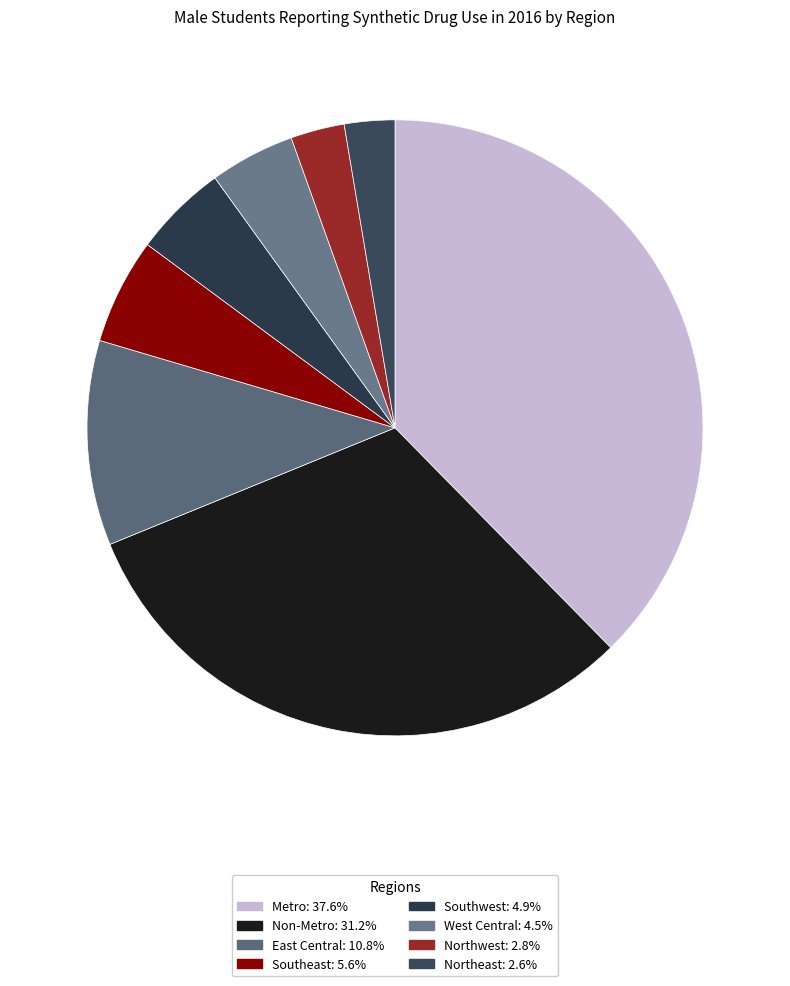

What is the ratio of the value at Southwest to the value at East Central?

0.5